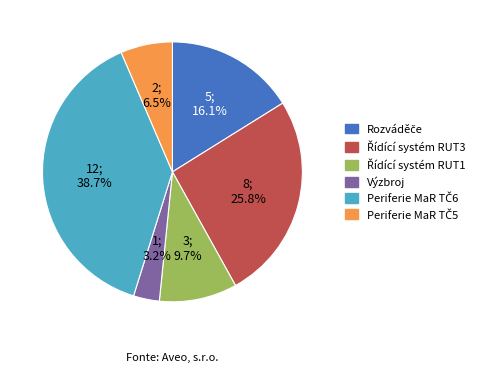

Is there a majority slice in this chart?

No